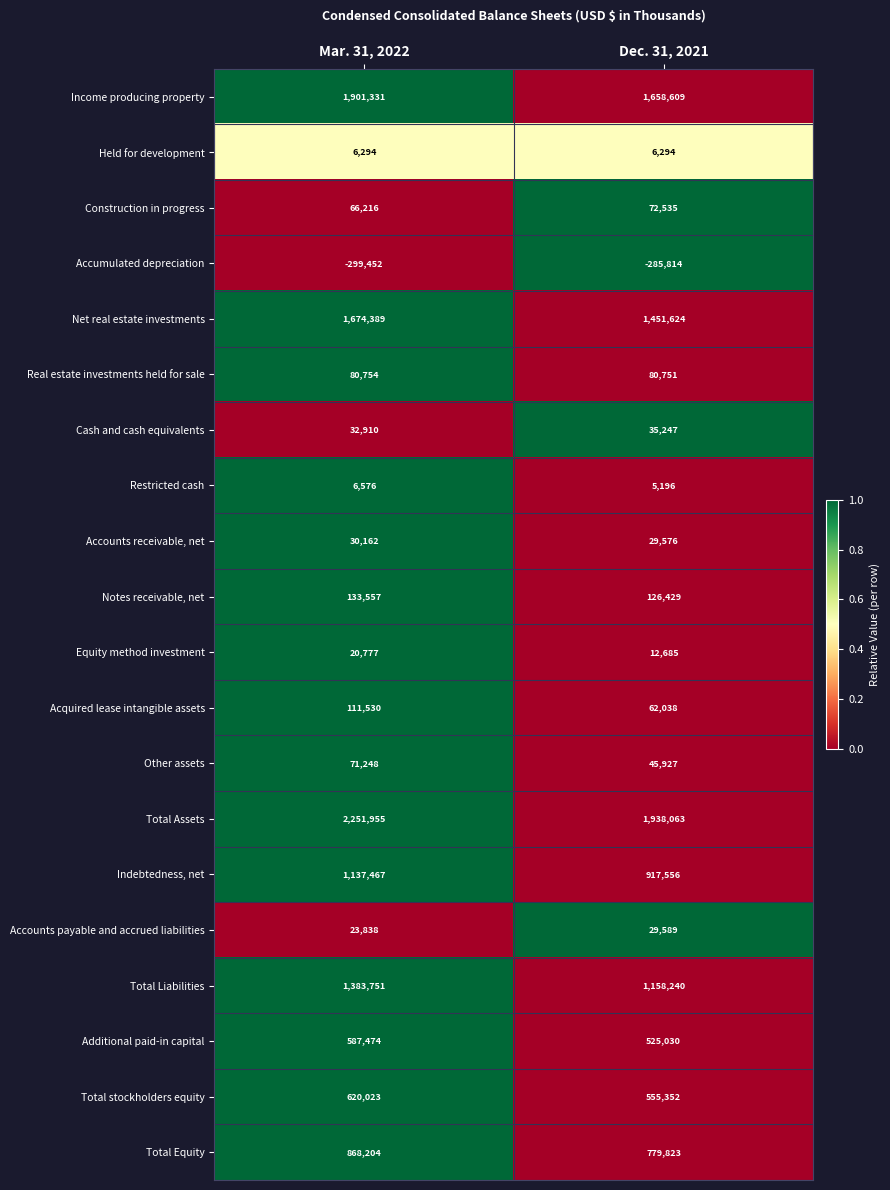

True or false: Total stockholders equity has a value of 620023 at Mar. 31, 2022.

True